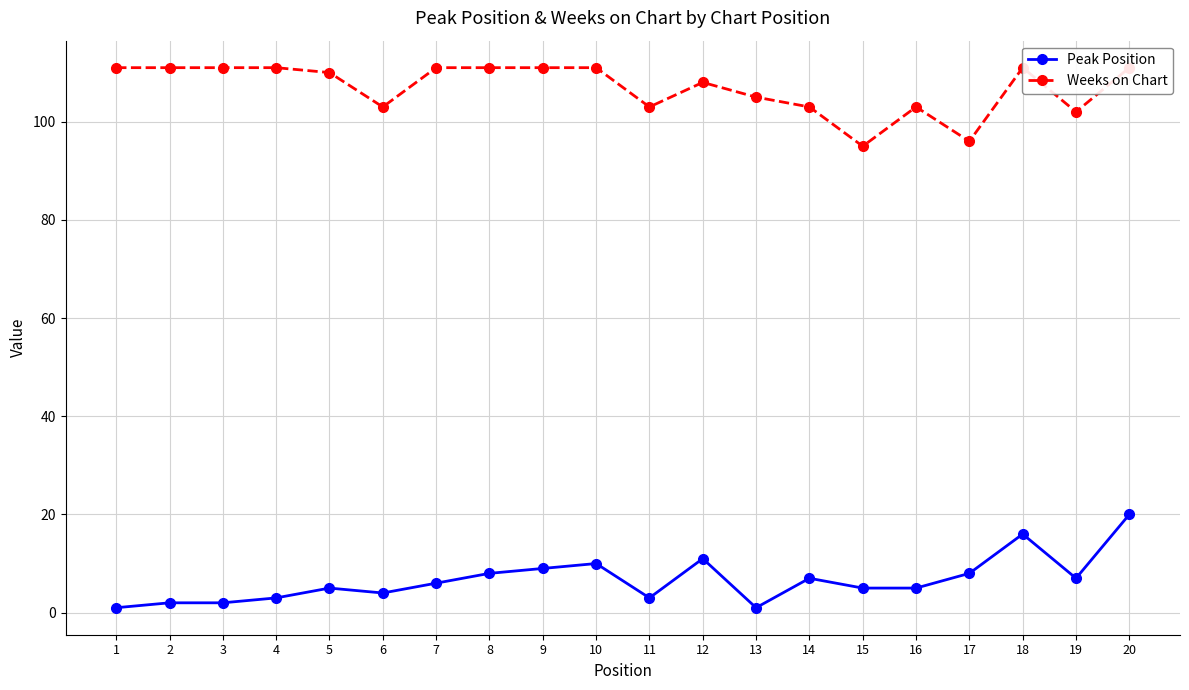

Count the number of categories in the chart.

20